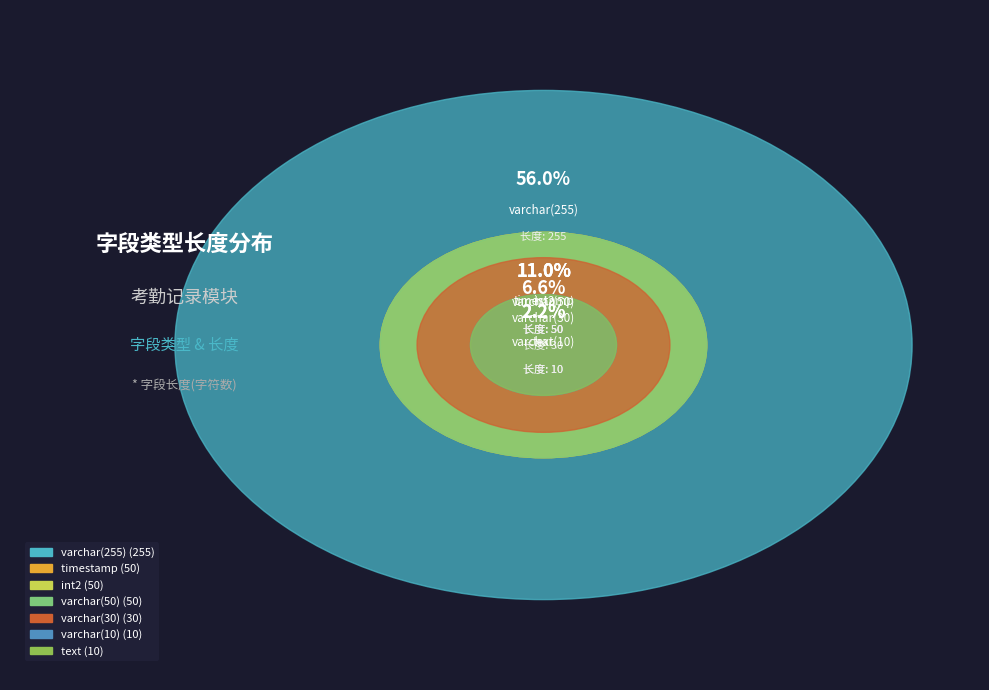

How many segments does this pie chart have?

7